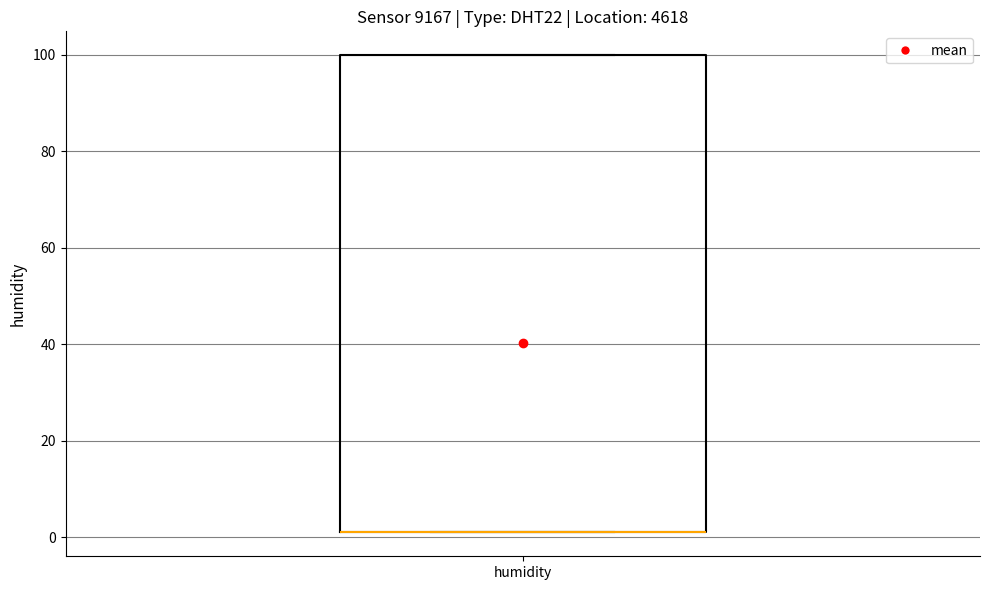

Transcribe this box plot: give where the median line is, the range the box spans, and where the two whiskers end, as read against the y-axis. The values are not printed on the chart, so give them approximately, as read against the axis.

median 2 (drawn on the box's lower edge), box 2 to 100, whiskers 2 to 100